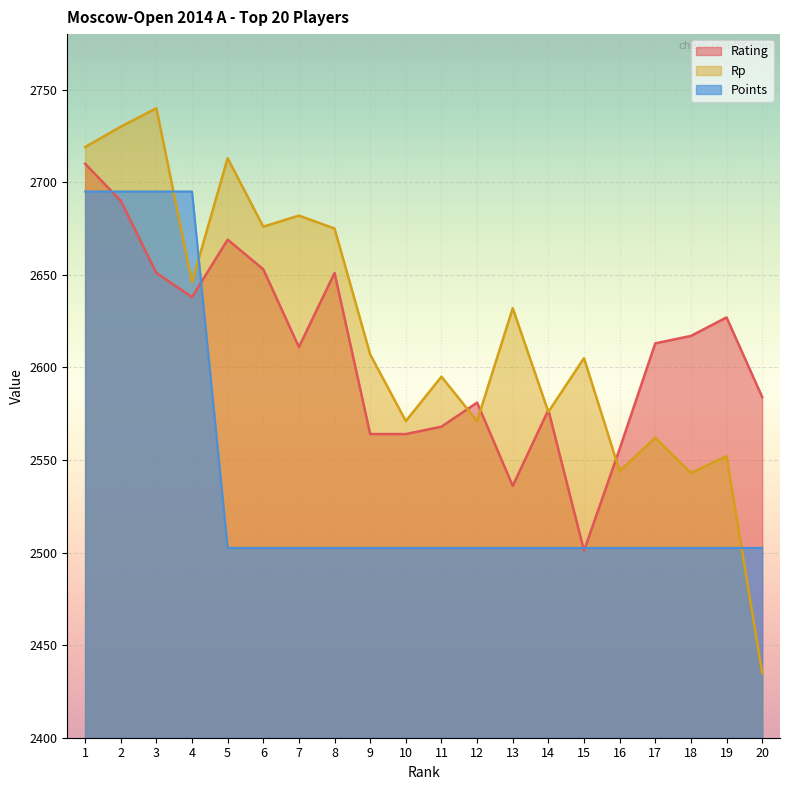

Reading left to right, what are all the values shown in this chart?

Rating: 2710.0	2690.0	2651.0	2638.0	2669.0	2653.0	2611.0	2651.0	2564.0	2564.0	2568.0	2581.0	2536.0	2577.0	2501.0	2556.0	2613.0	2617.0	2627.0	2584.0
Rp: 2719.0	2730.0	2740.0	2646.0	2713.0	2676.0	2682.0	2675.0	2607.0	2571.0	2595.0	2571.0	2632.0	2576.0	2605.0	2544.0	2562.0	2543.0	2552.0	2435.0
Points: 2695.0	2695.0	2695.0	2695.0	2502.5	2502.5	2502.5	2502.5	2502.5	2502.5	2502.5	2502.5	2502.5	2502.5	2502.5	2502.5	2502.5	2502.5	2502.5	2502.5